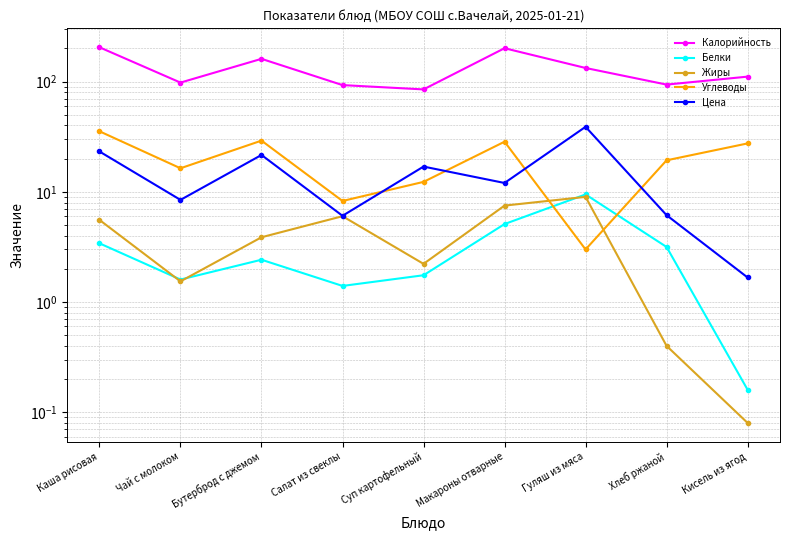

Which series has the largest total across all categories?

Калорийность